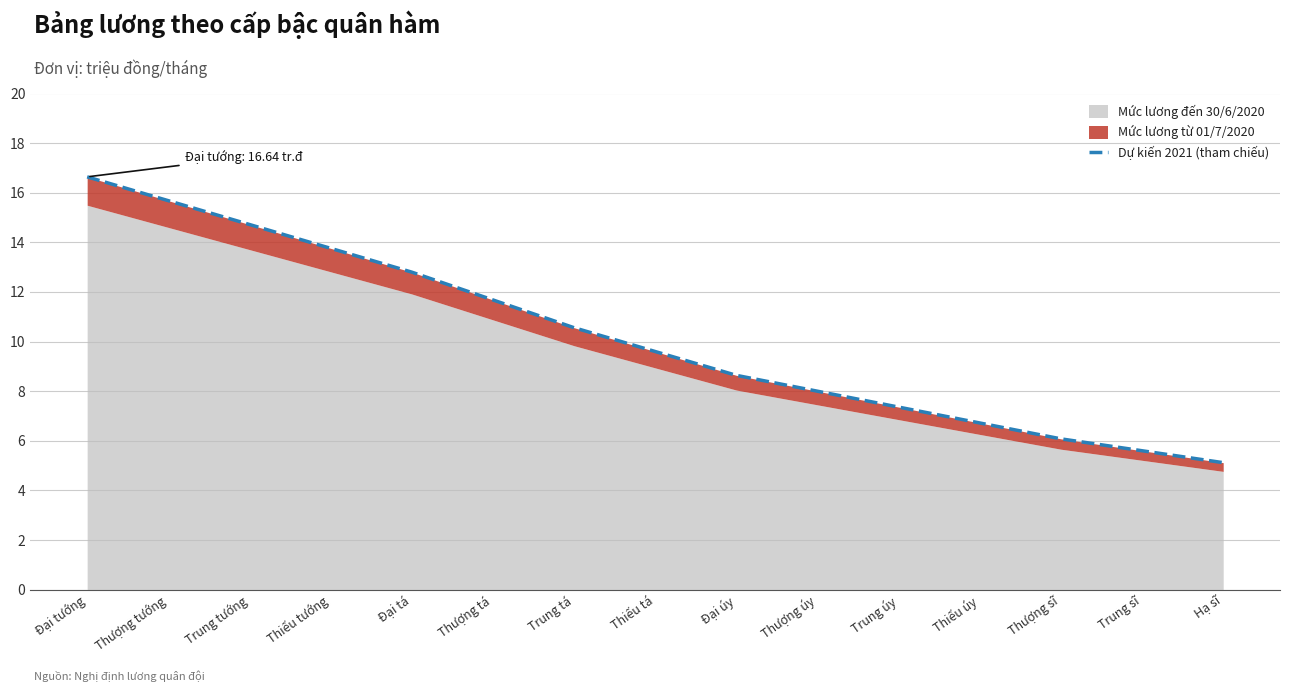

What is the difference between the second highest and minimum values?

10.6